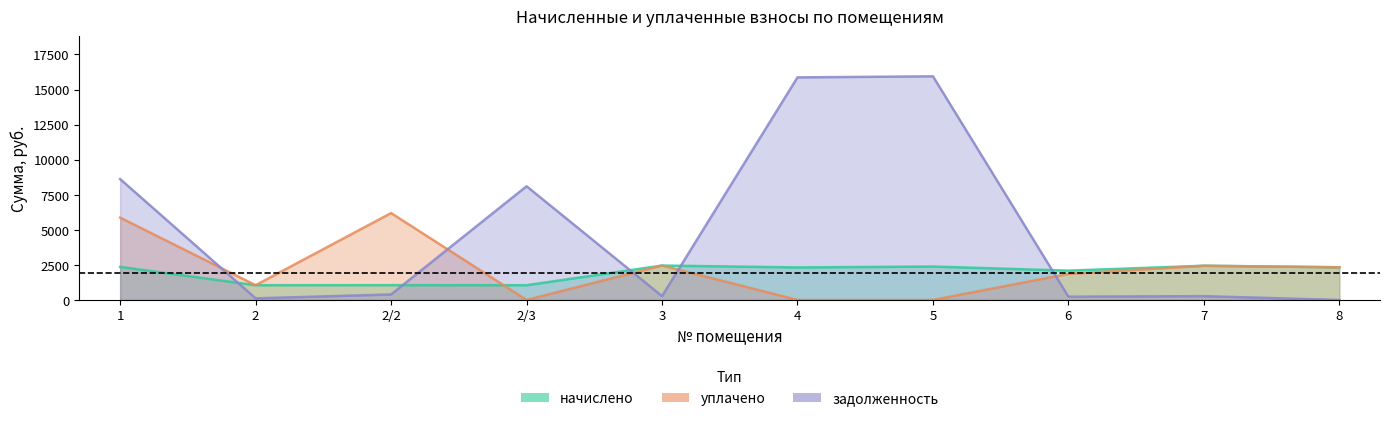

At which category does начислено reach its first local peak?

2/2